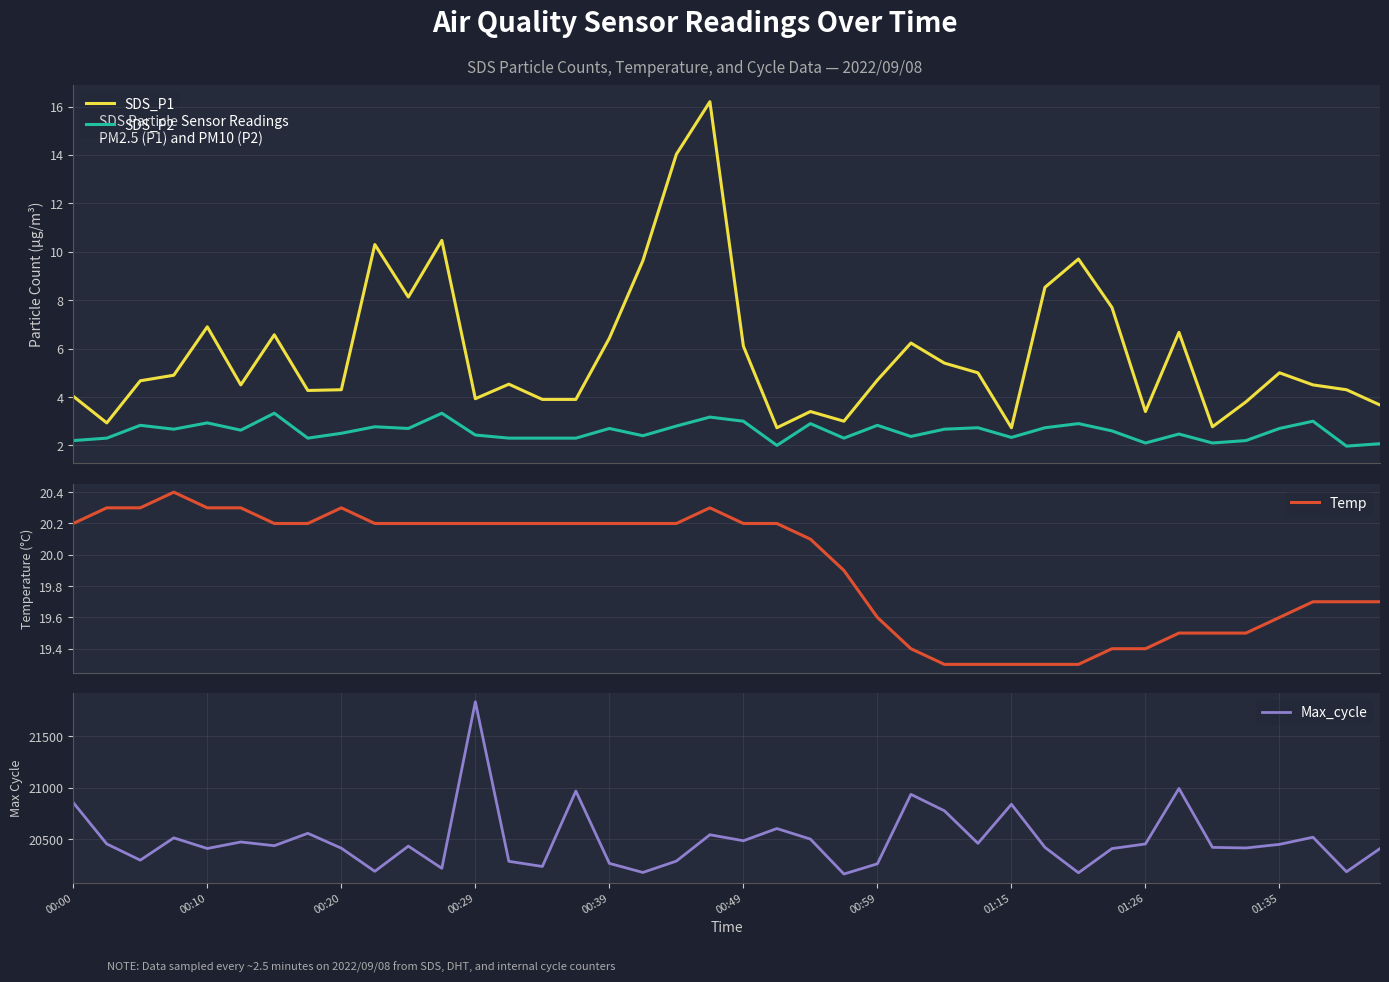

Which series has the widest spread of values?

Max_cycle